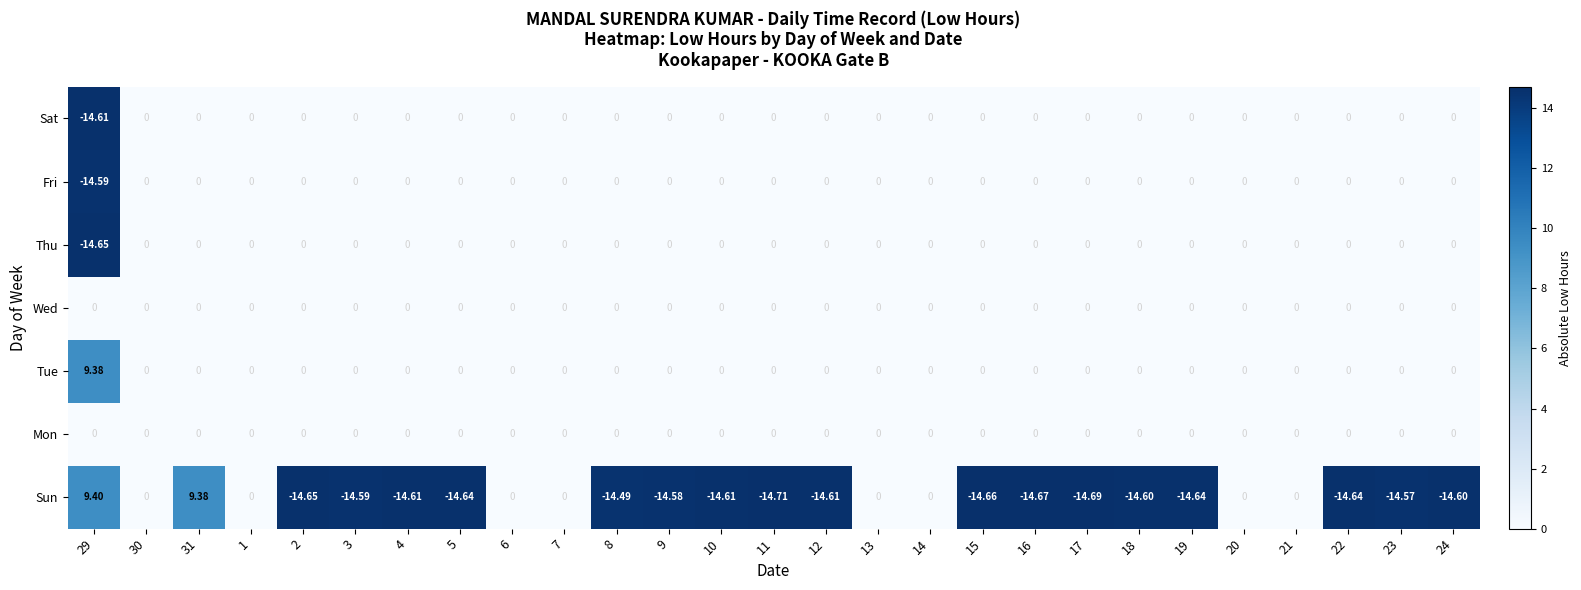

Which series changed the most between 11 and 23?

Sun